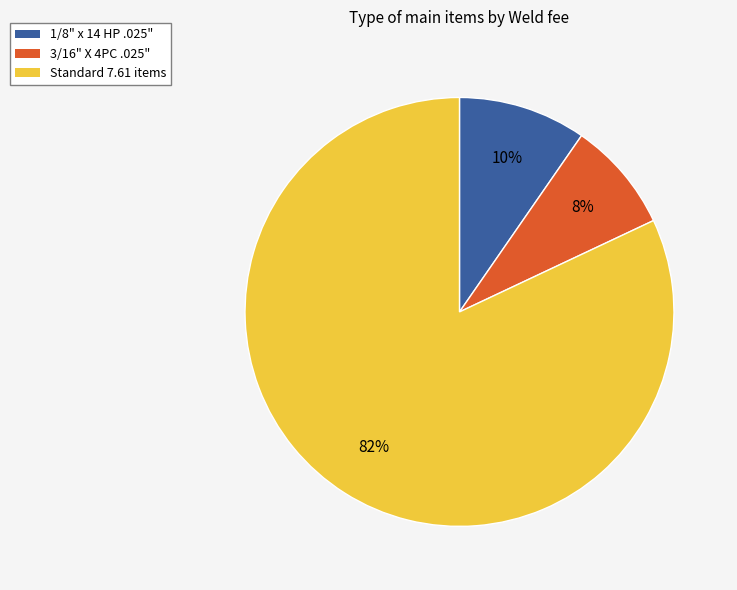

To the nearest percent, what is the difference between the largest and smallest slice percentages?

74%